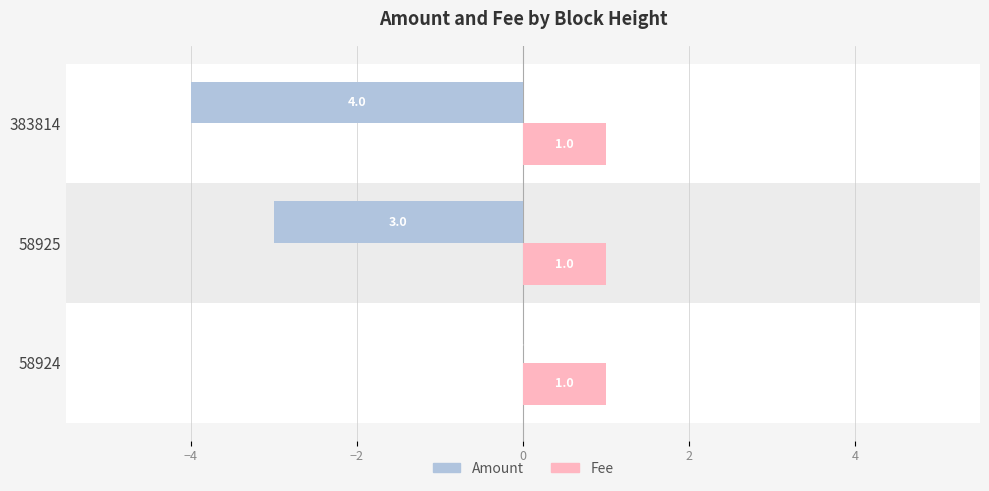

Which series has the largest total across all categories?

Fee